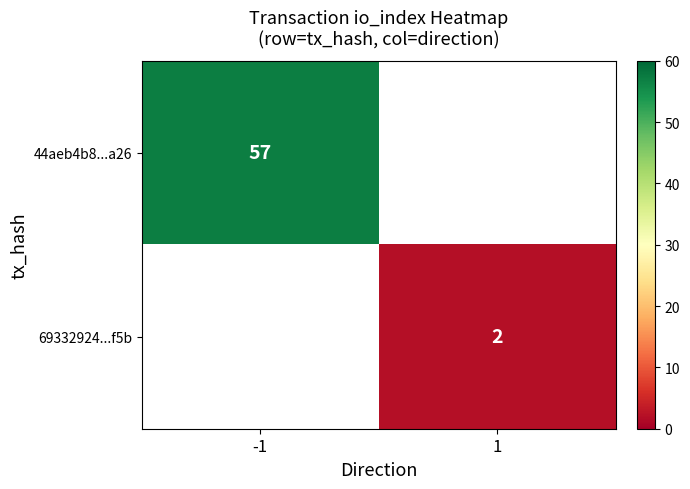

What is the minimum value shown in the chart?

2.0